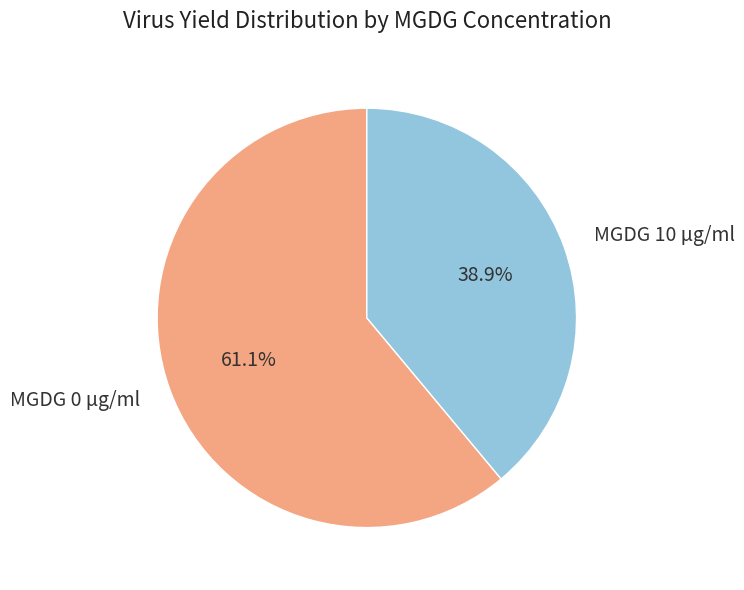

Which slice is the smallest?

MGDG 10 µg/ml